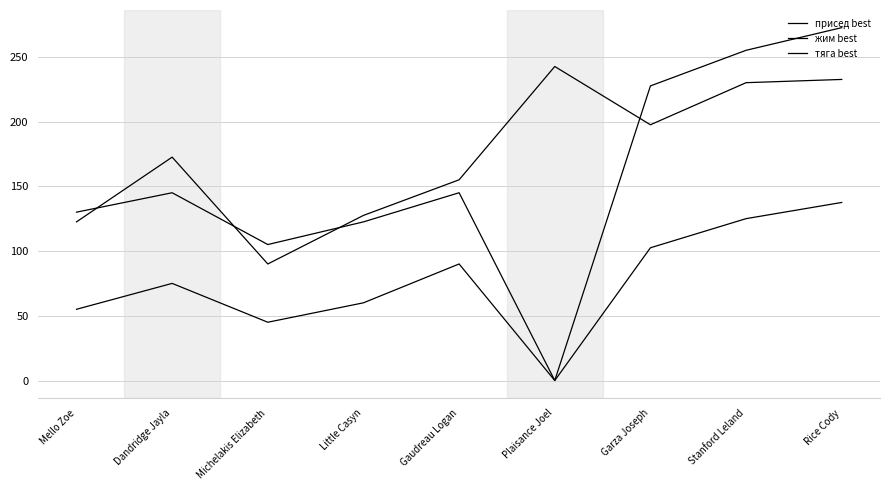

Does the chart have visible grid lines?

Yes